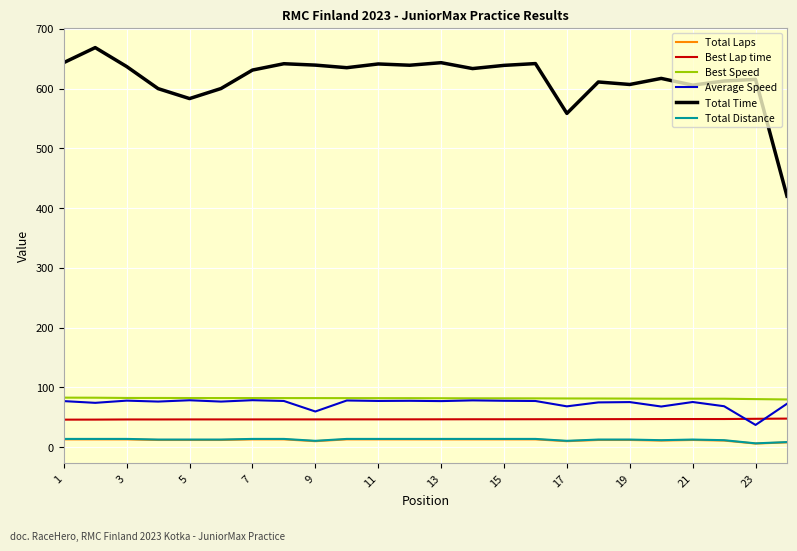

Which series has the widest spread of values?

Total Time